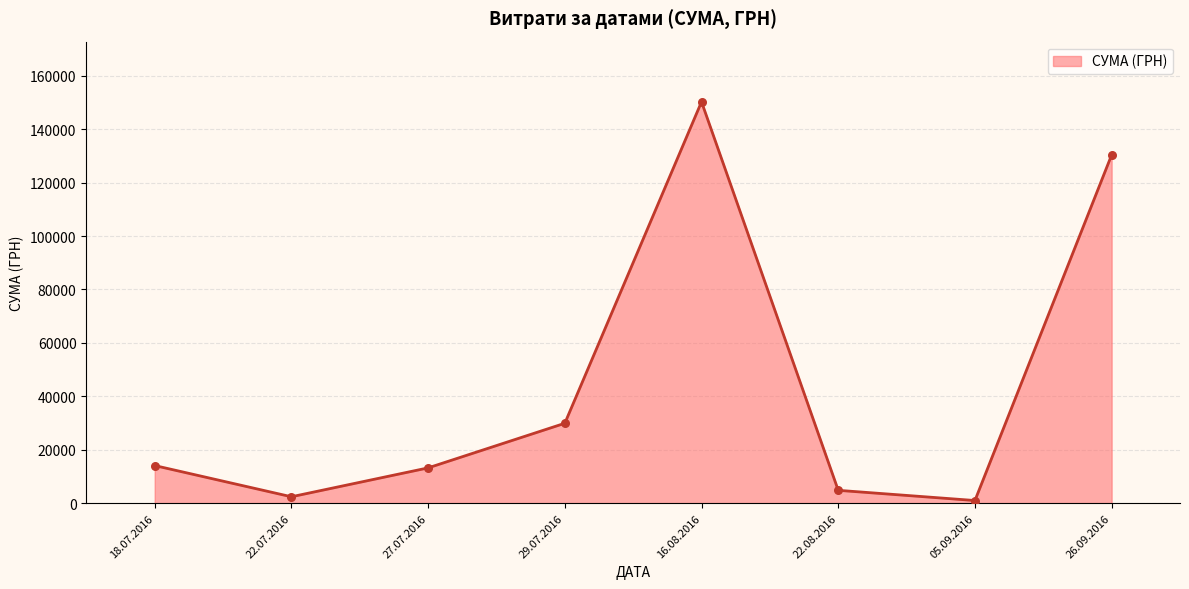

What is the ratio of the value at 16.08.2016 to the value at 27.07.2016?

11.4